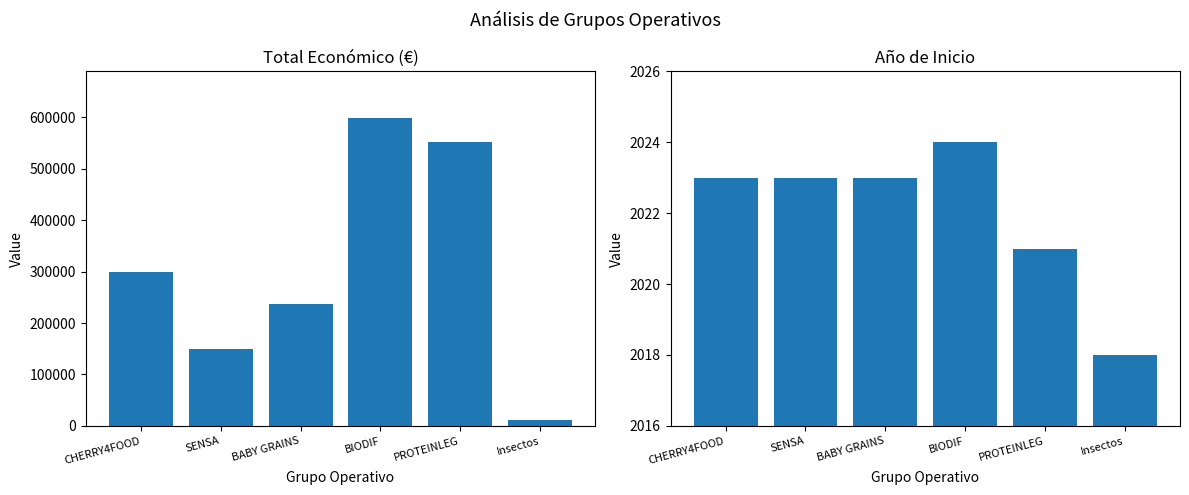

What is the spread (max minus min) of values at BIODIF?

597903